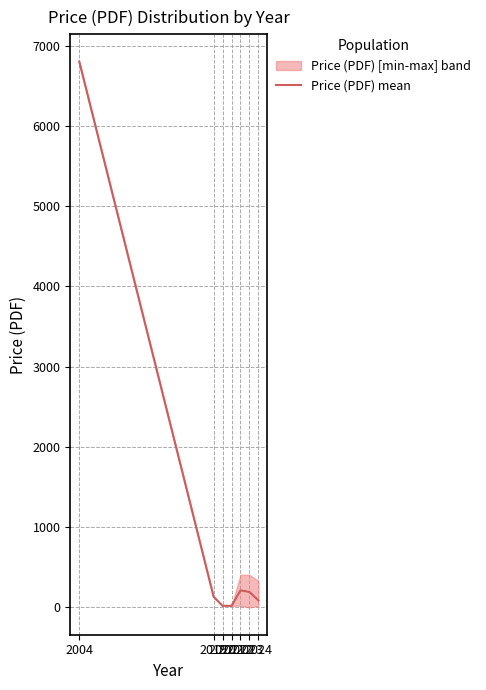

List the labels in order of value, largest first.

2004, 2022, 2023, 2019, 2024, 2020, 2021